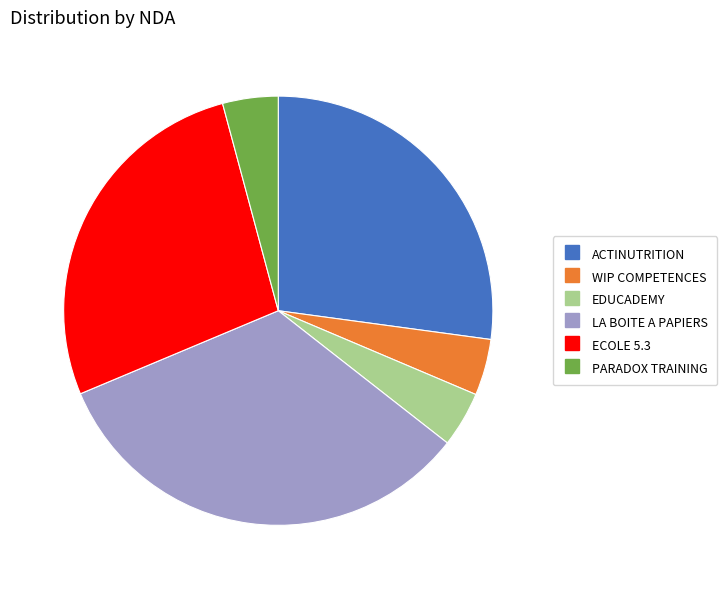

Combined, do EDUCADEMY and WIP COMPETENCES account for over 50%?

No